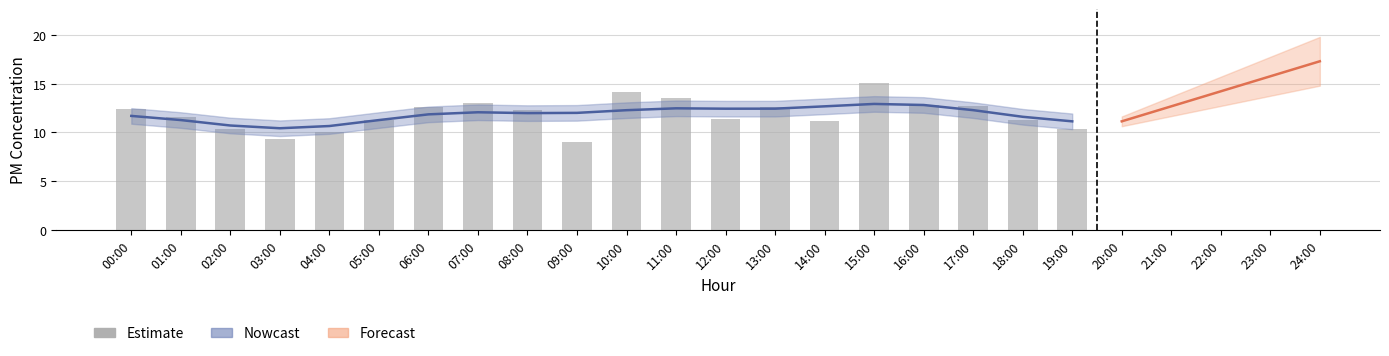

What is the average value?

11.9